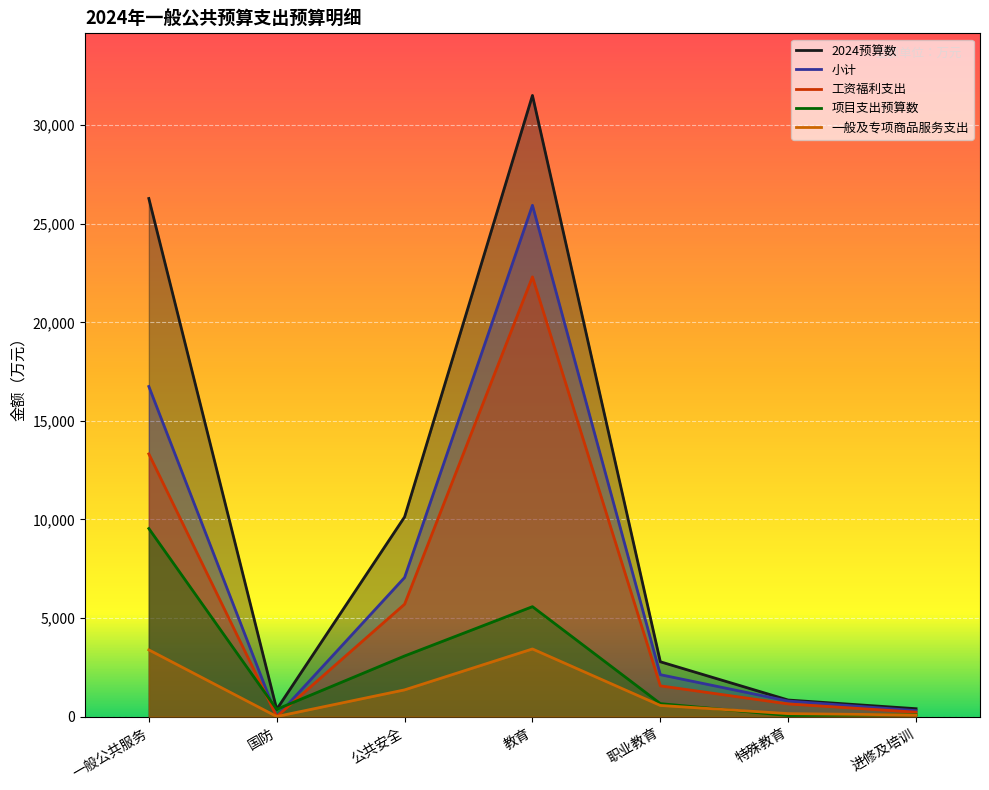

In 2024预算数, how many points are lower than both neighbors (excluding endpoints)?

1